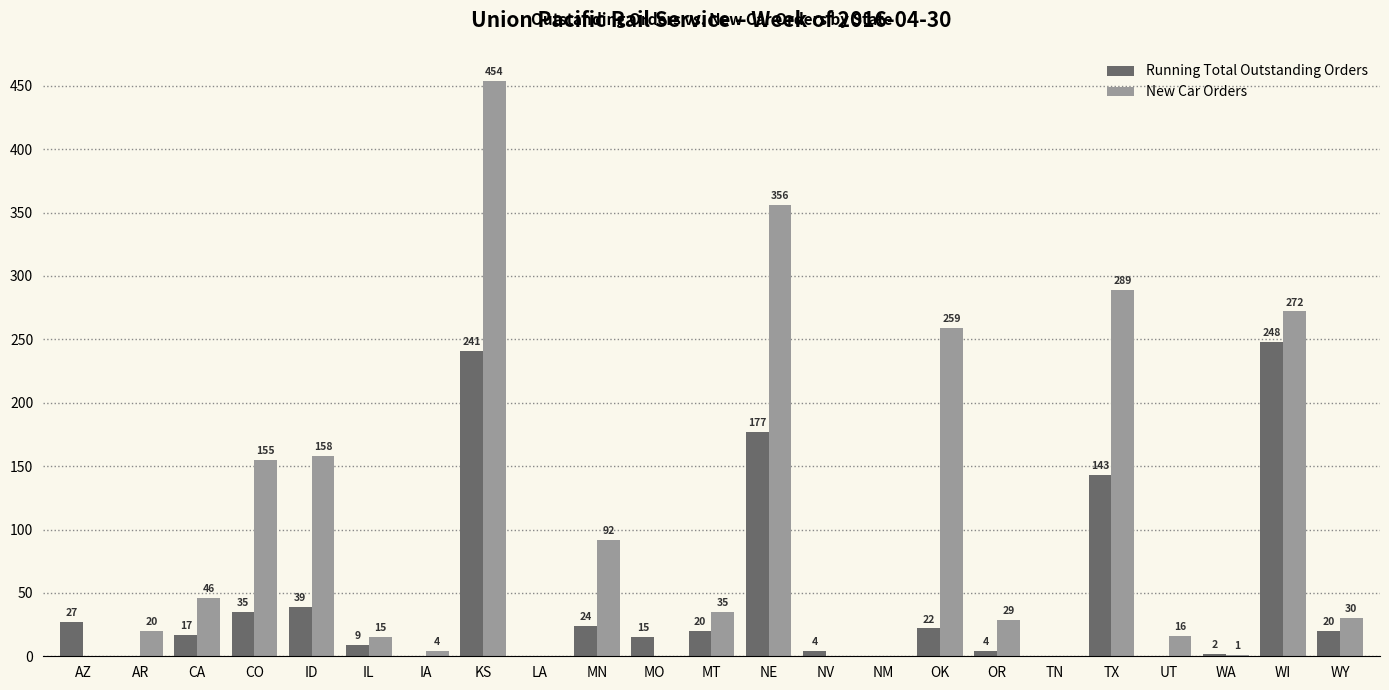

Is it true that Running Total Outstanding Orders equals -134 at UT?

False